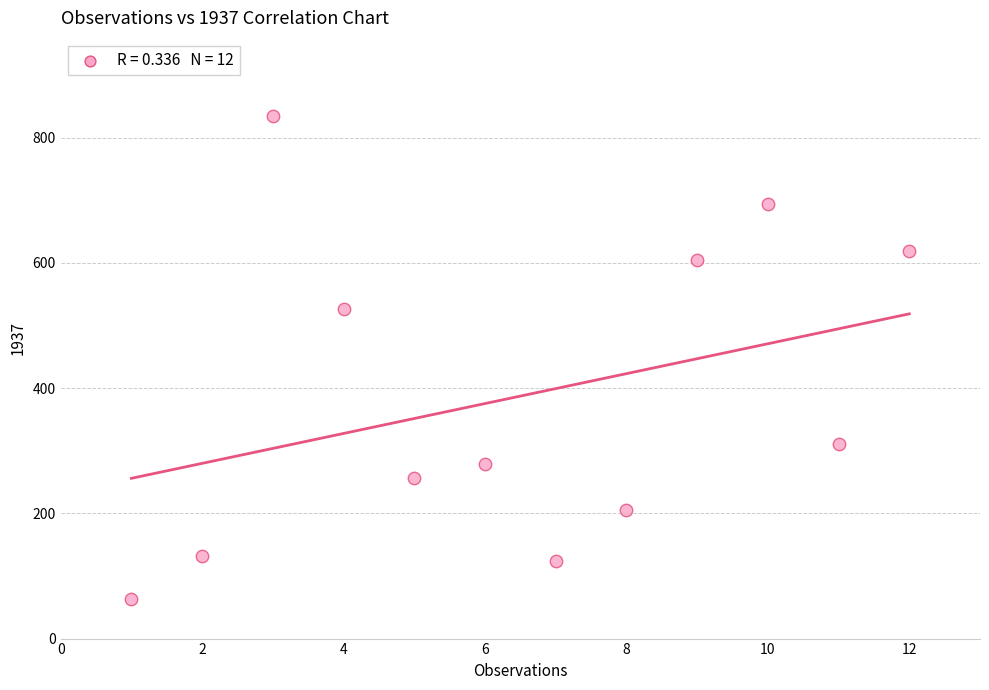

What is the average X value?

6.5